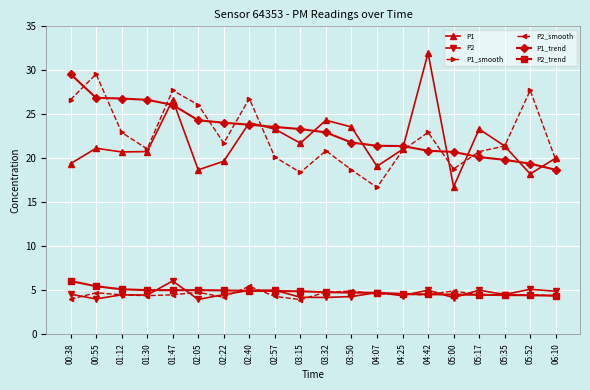

Which series has the largest total across all categories?

P1_trend